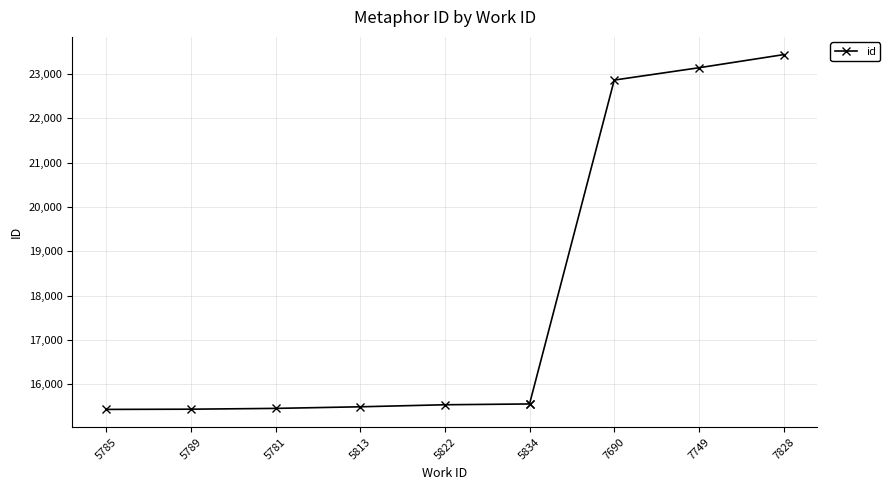

What value does the data have at 5834?

15556